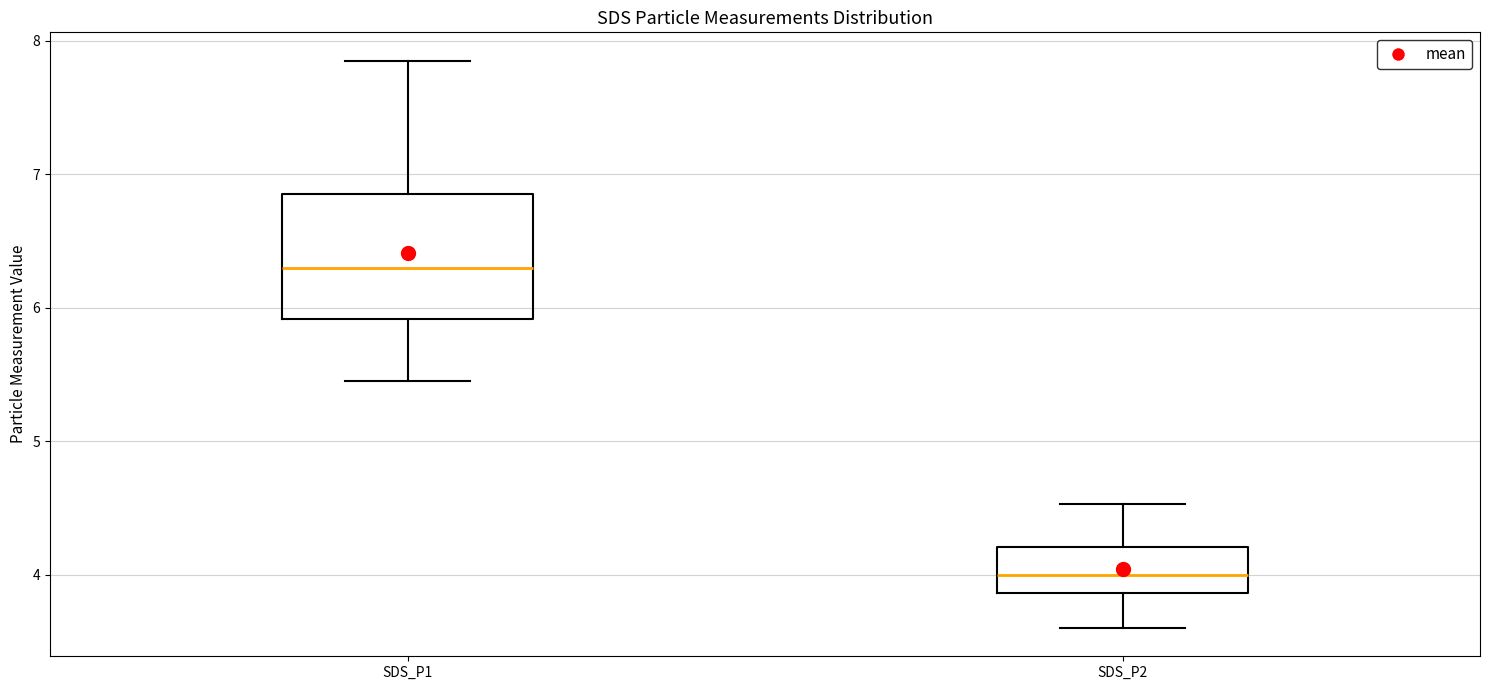

Which box has the highest median line?

SDS_P1